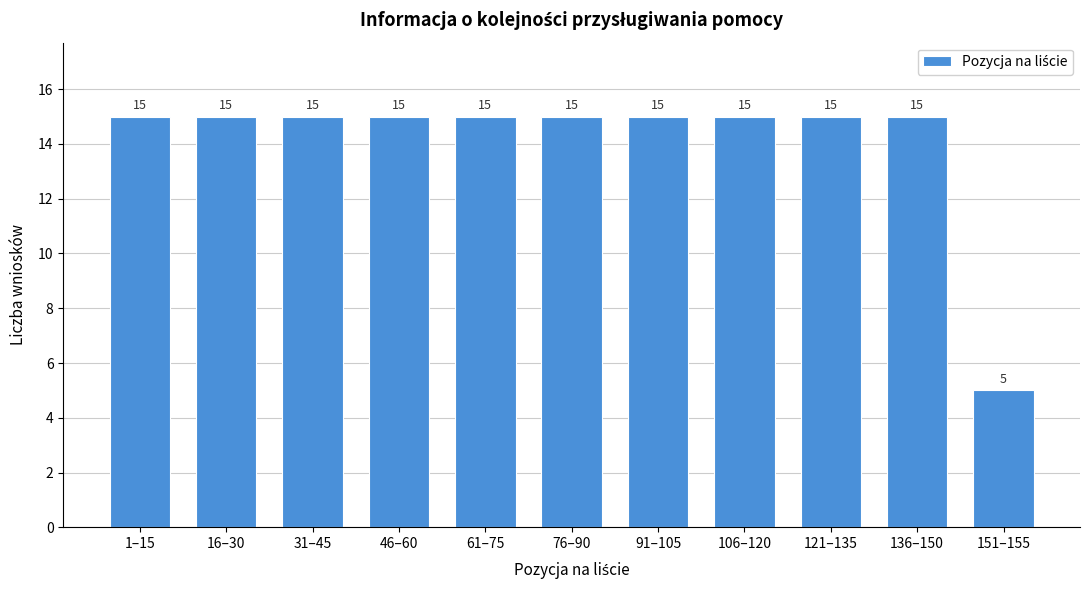

Reading left to right, transcribe all the data shown in this chart.

15	15	15	15	15	15	15	15	15	15	5